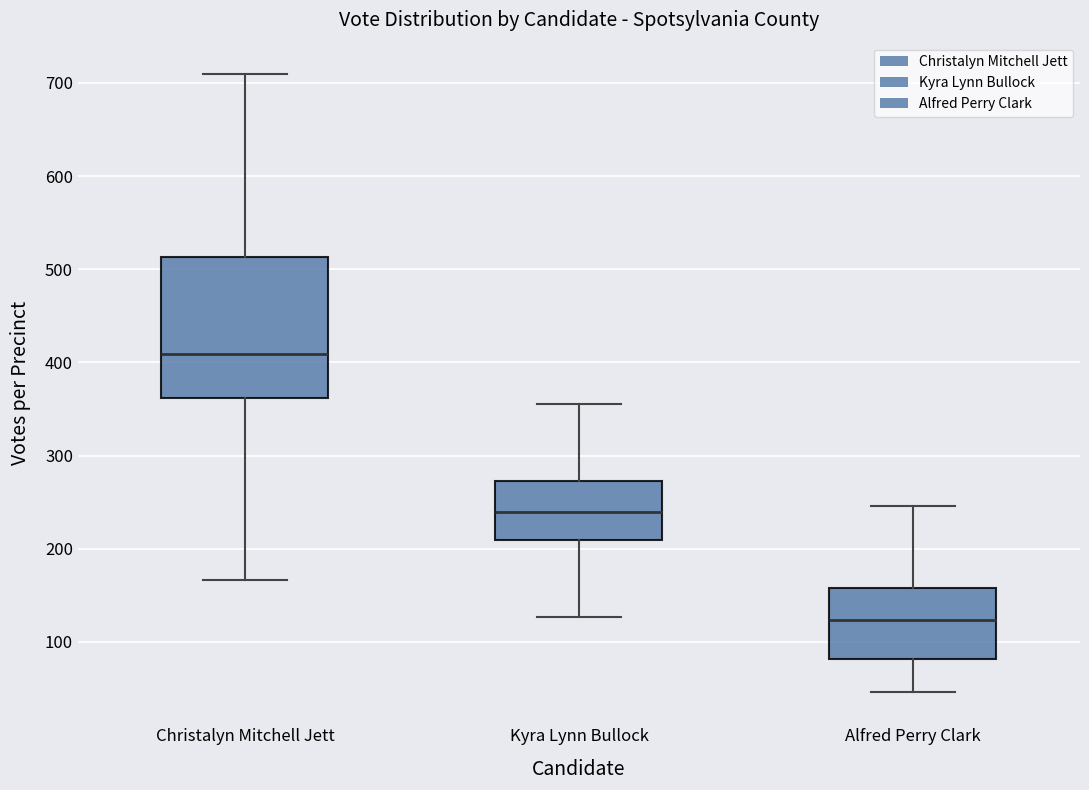

Reading left to right, read every box against the y-axis: the position of its median line, the range the box covers, and the ends of its whiskers. The values are not printed on the chart, so give them approximately, as read against the axis.

Christalyn Mitchell Jett: median 410, box 360 to 510, whiskers 170 to 710
Kyra Lynn Bullock: median 240, box 210 to 270, whiskers 130 to 360
Alfred Perry Clark: median 120, box 80 to 160, whiskers 50 to 250